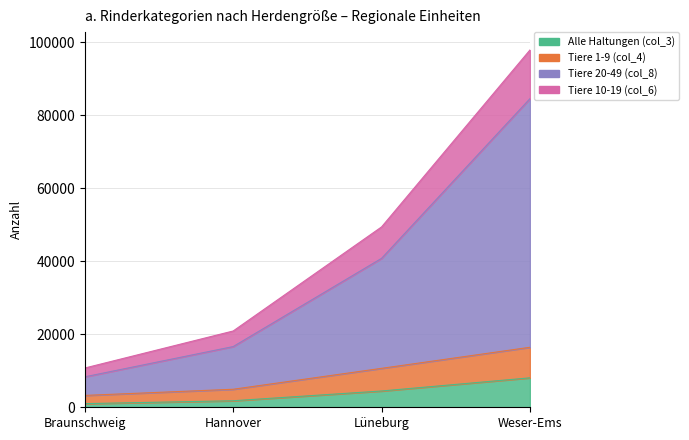

How many Tiere 10-19 (col_6) values are between 20911 and 97930?

3